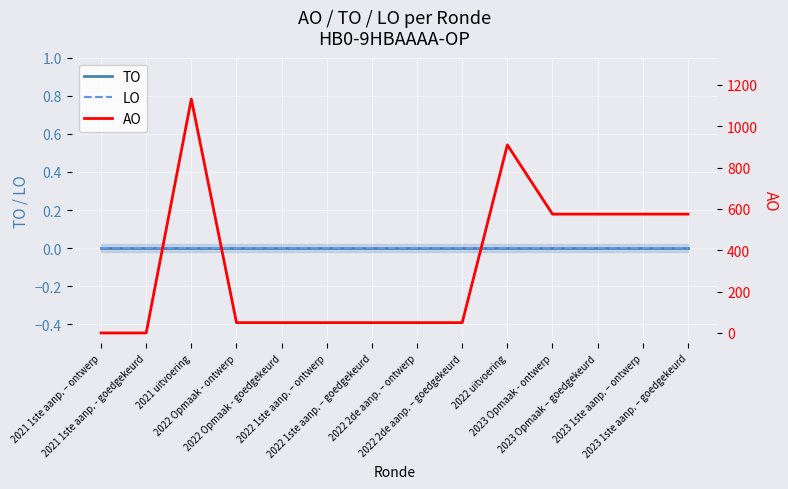

What is the total value across all series at 2023 Opmaak - ontwerp?

575